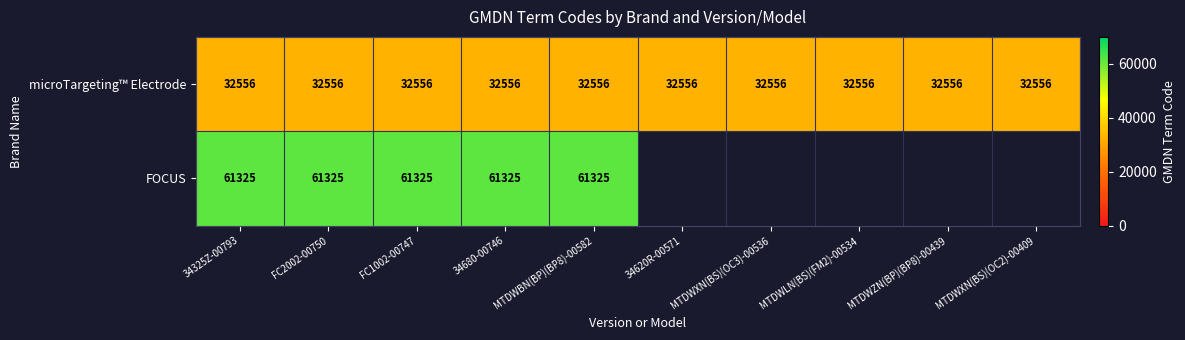

At 34680-00746, list the series in order from largest to smallest.

FOCUS, microTargeting™ Electrode